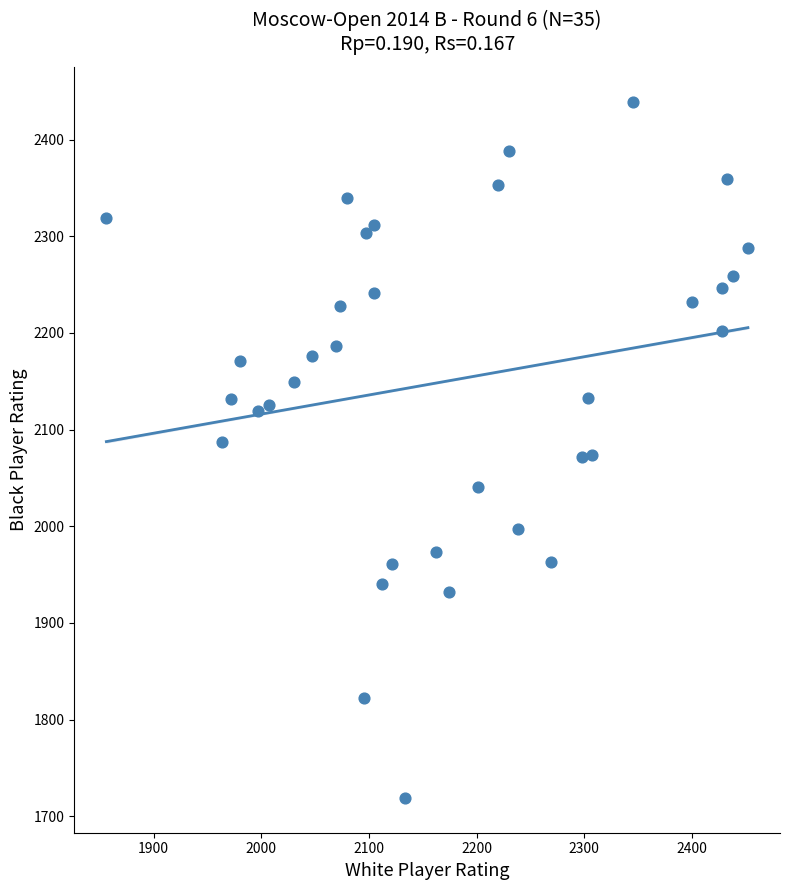

What is the range of X values (max minus min)?

596